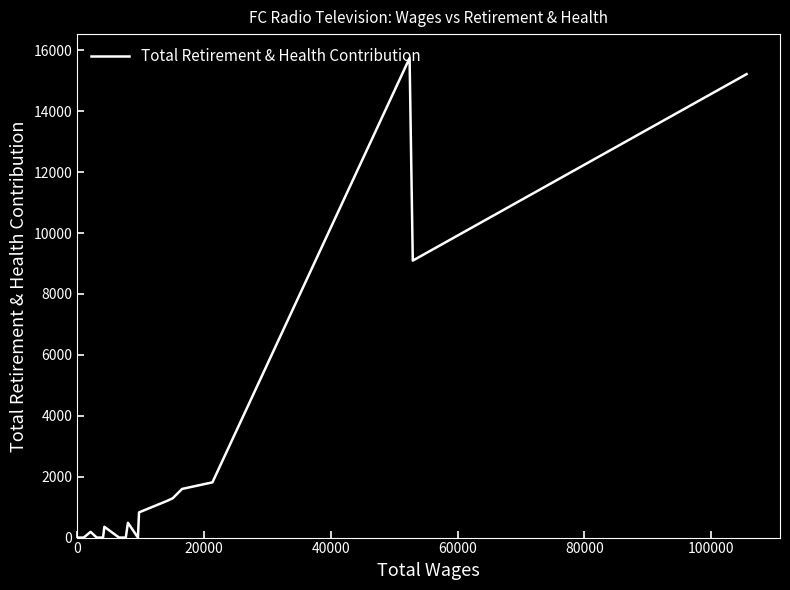

What is the difference between the maximum and minimum values?

15747